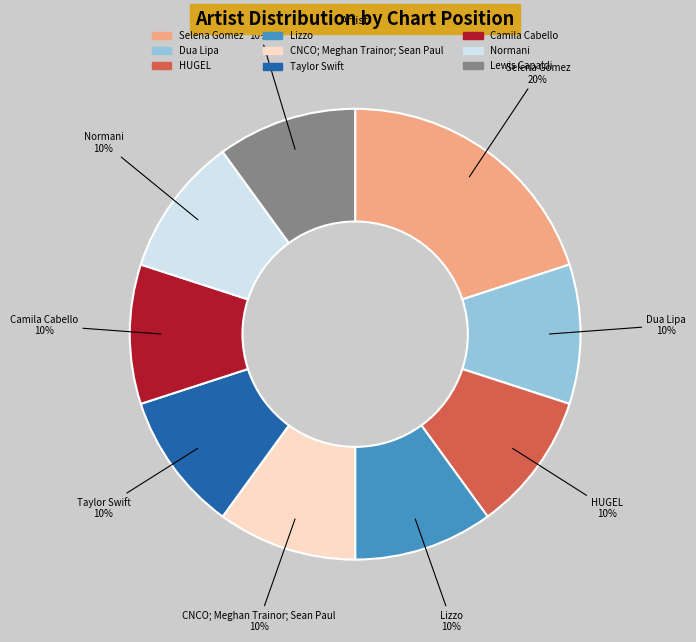

Does any single category account for the majority?

No